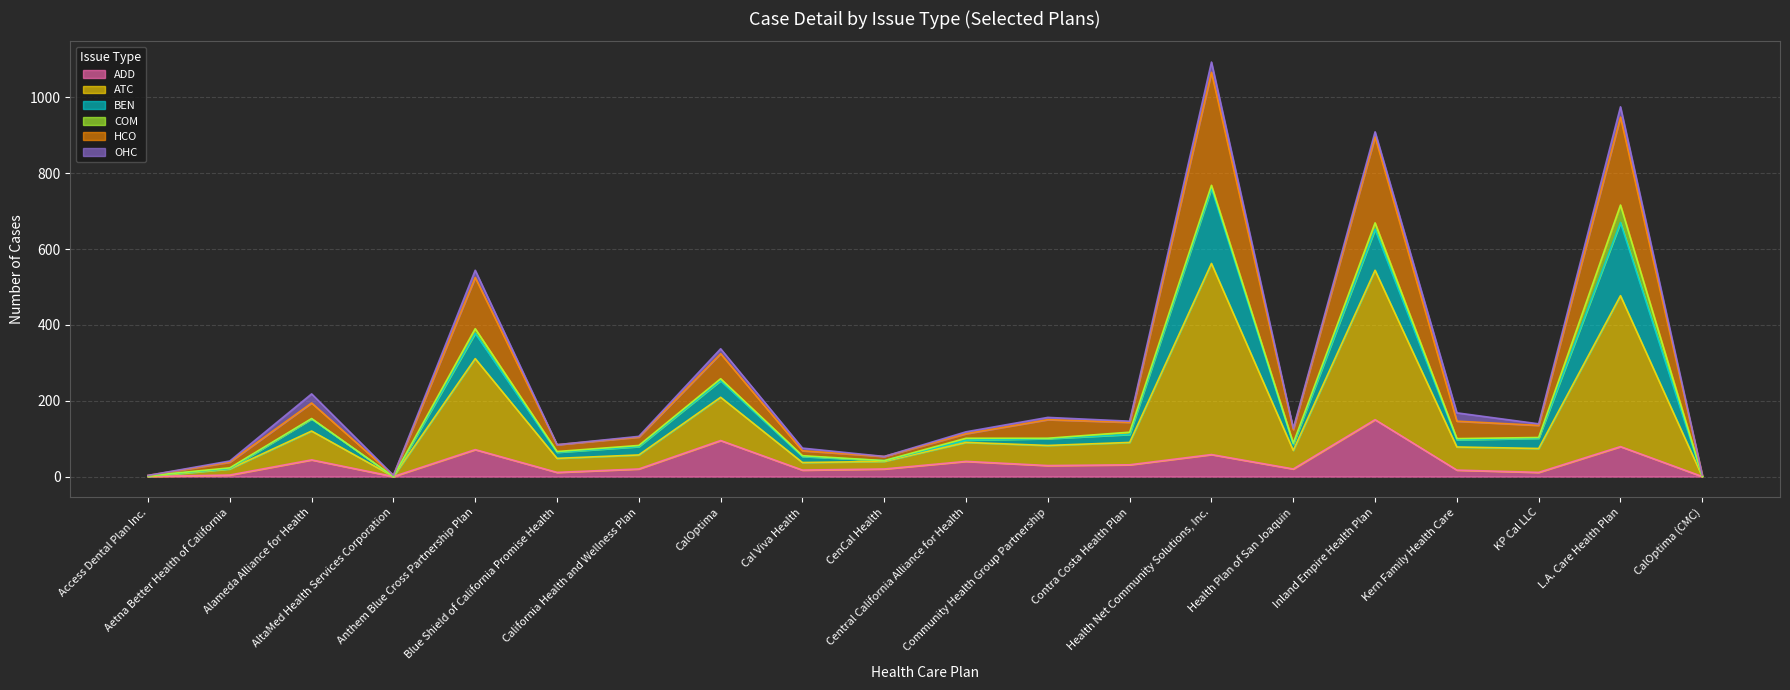

True or false: ATC has more than 1 points higher than both neighbors.

True